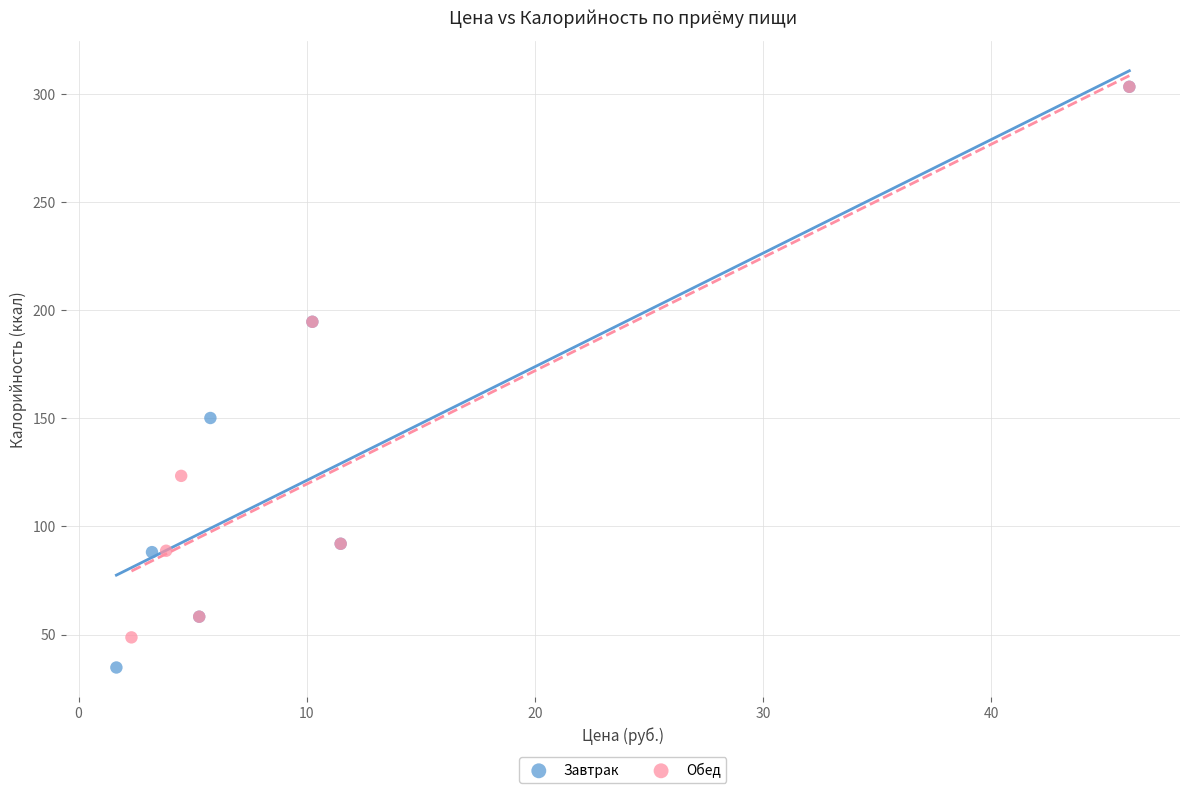

What are all the series names shown in the legend?

Завтрак, Обед